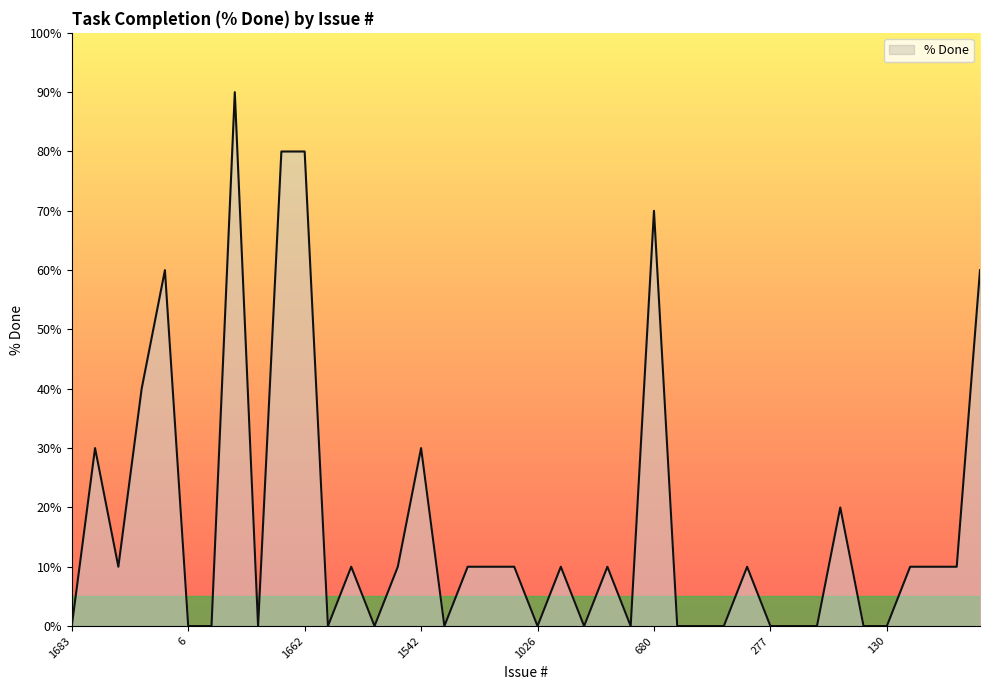

What is the difference between the maximum and minimum values?

90